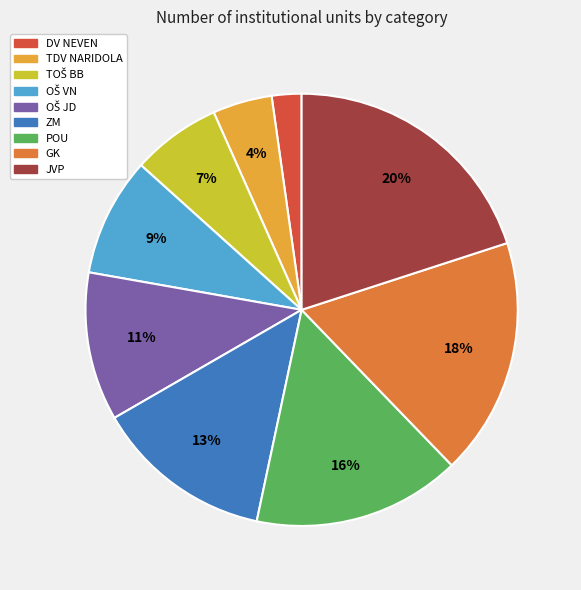

To the nearest percent, what percentage of the pie is GK?

18%